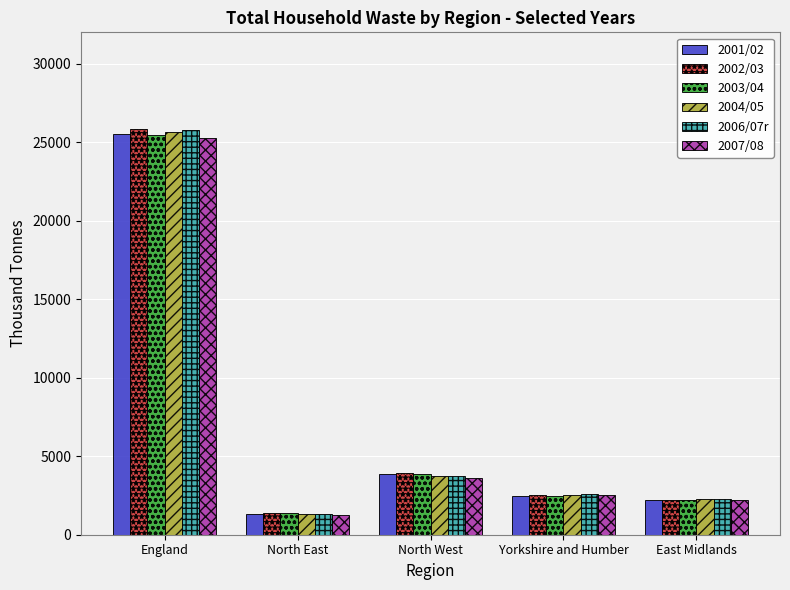

Between England and East Midlands, which series saw the biggest shift?

2002/03